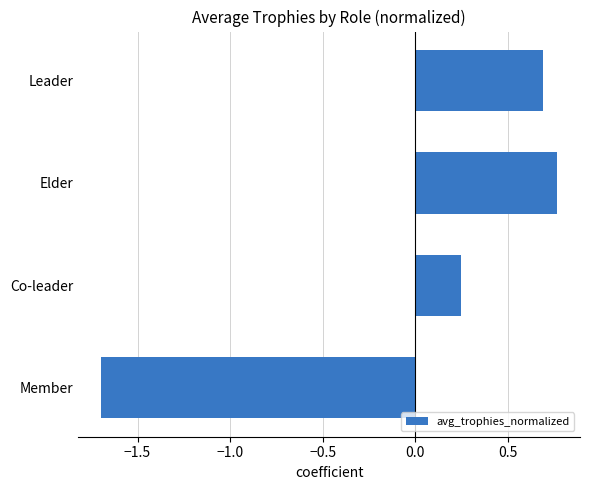

Between Member and Co-leader, which is larger?

Co-leader